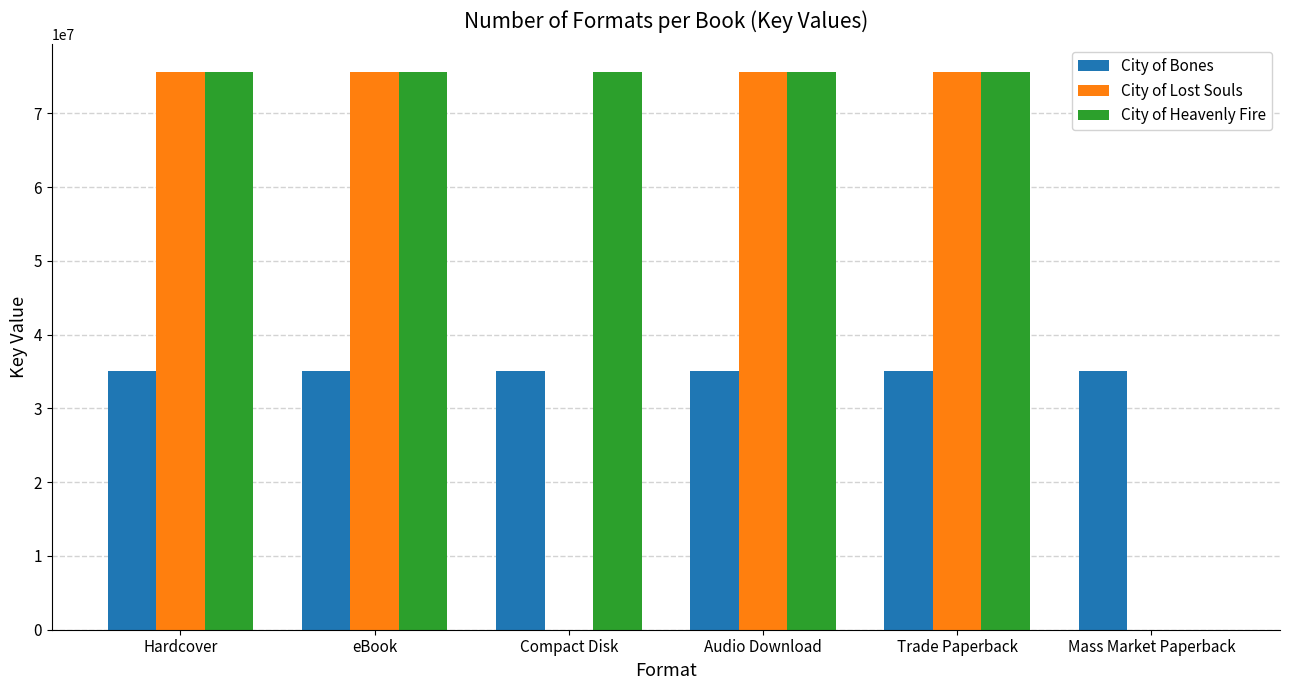

How many groups of bars are there?

6